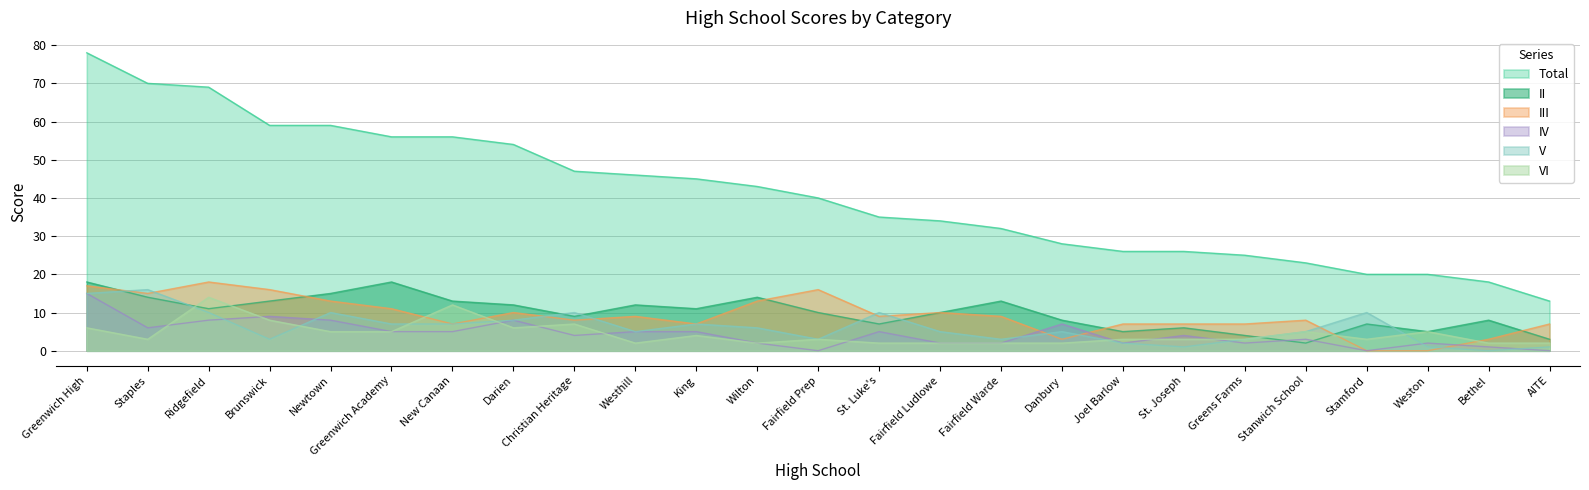

Rank the series at Newtown from lowest to highest value.

VI, IV, V, III, II, Total